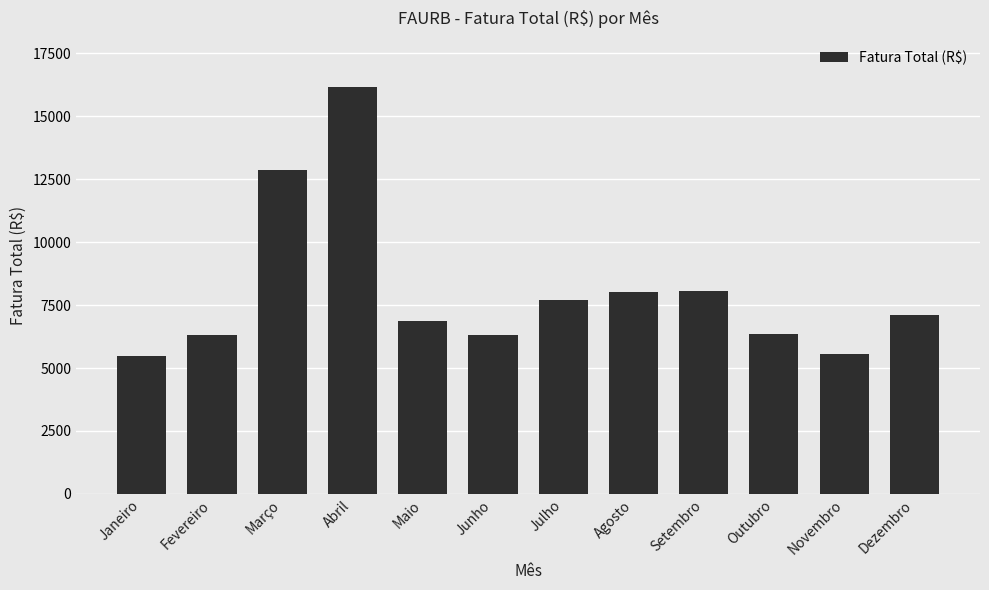

What is the sum of the values at Janeiro and Abril?

21655.7